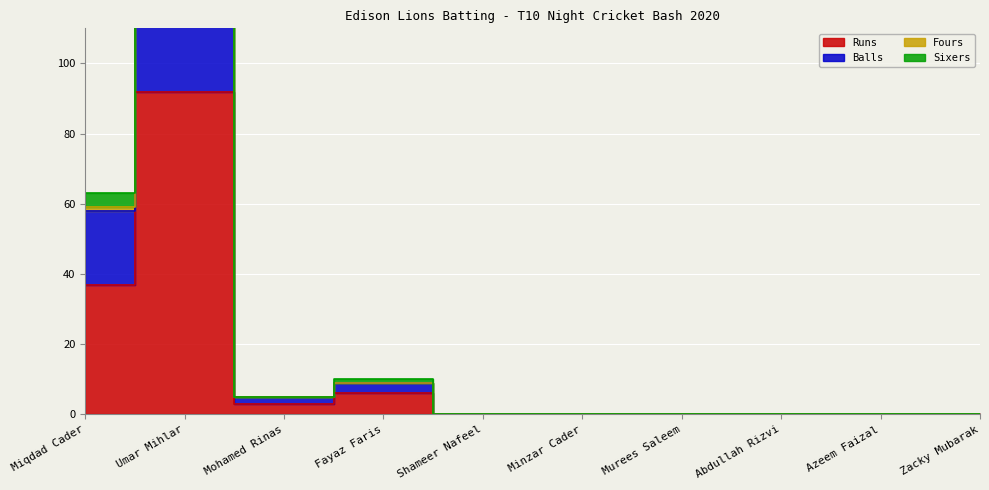

How many lines are shown in the chart?

4